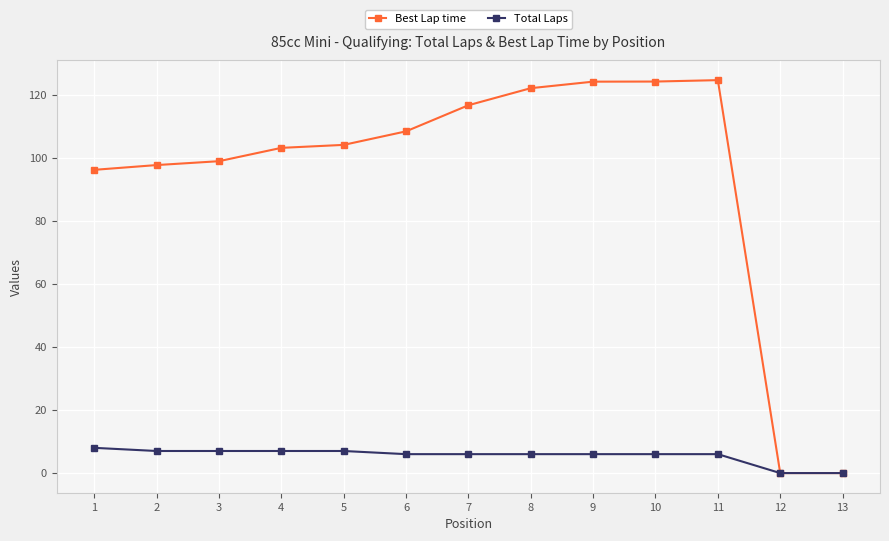

Does the chart display data point markers on the line(s)?

Yes